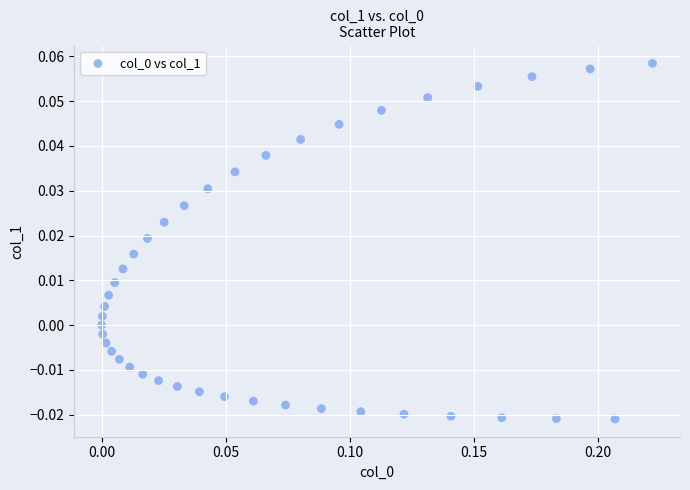

How many points are shown in the scatter plot?

40